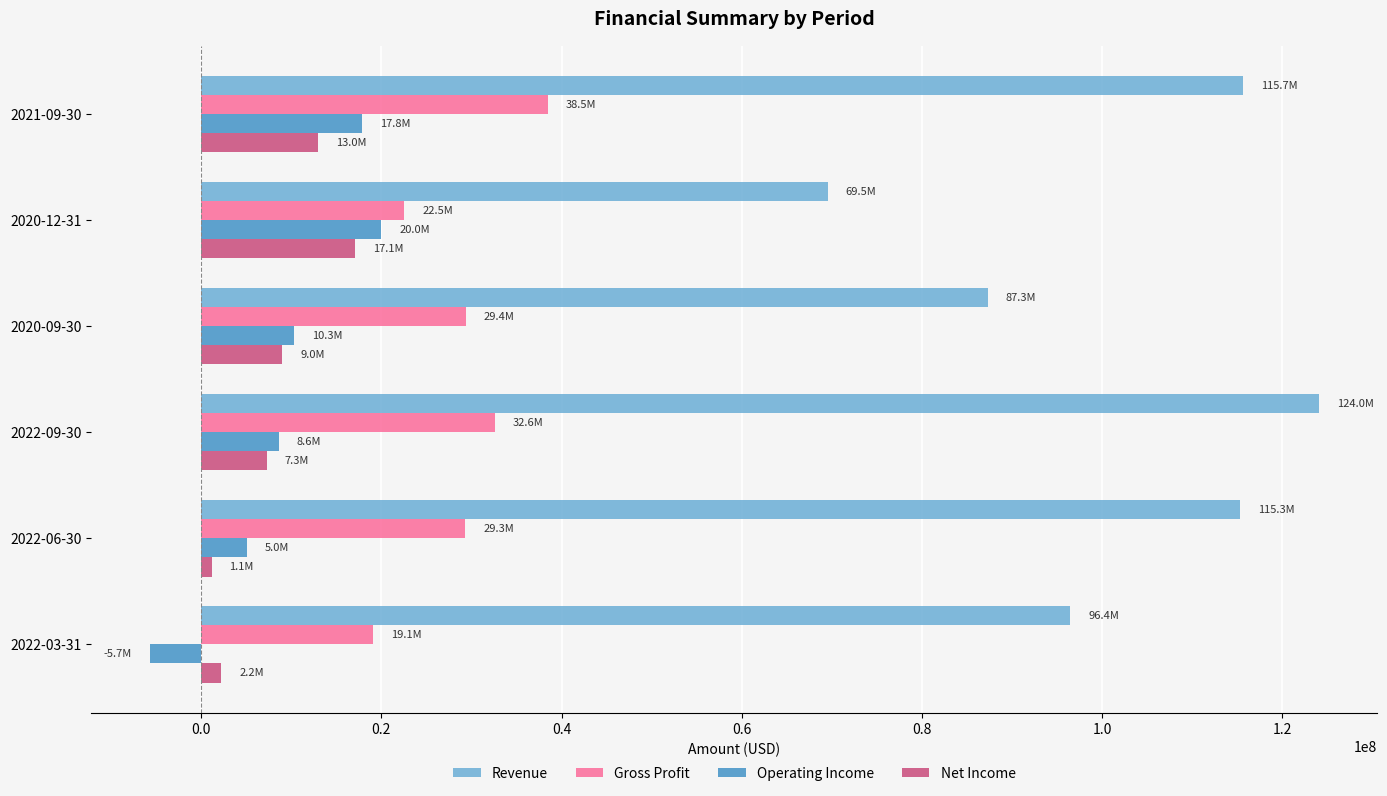

At which category is the sum across all series the highest?

2021-09-30